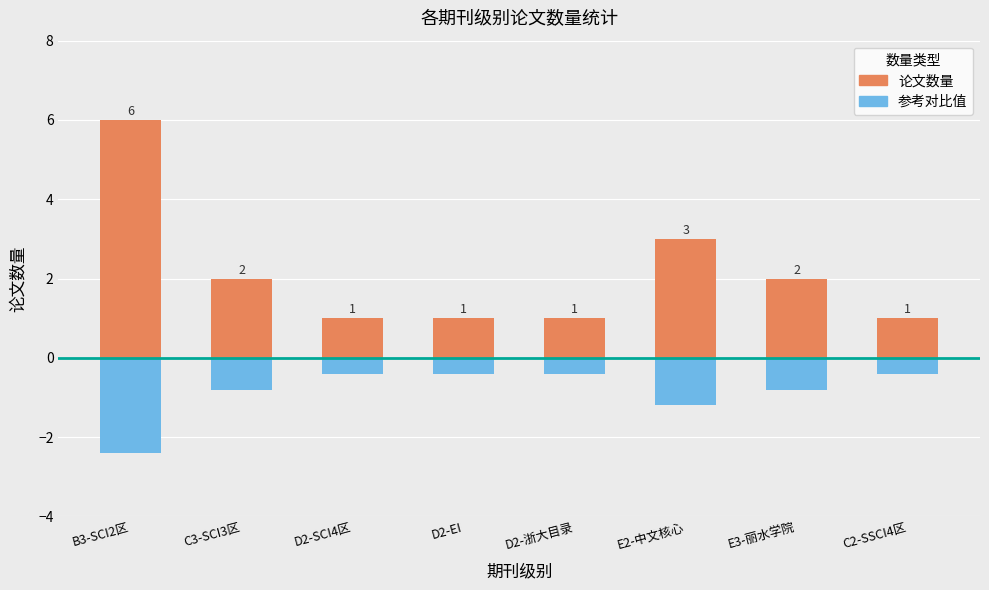

What is the average value of the 参考对比值 series?

-0.9